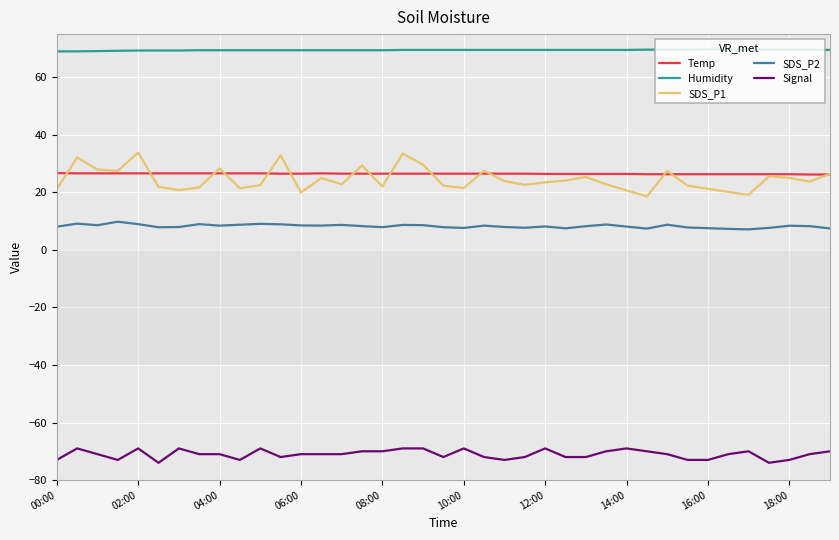

What is the label of the 8th point from the left?

03:30